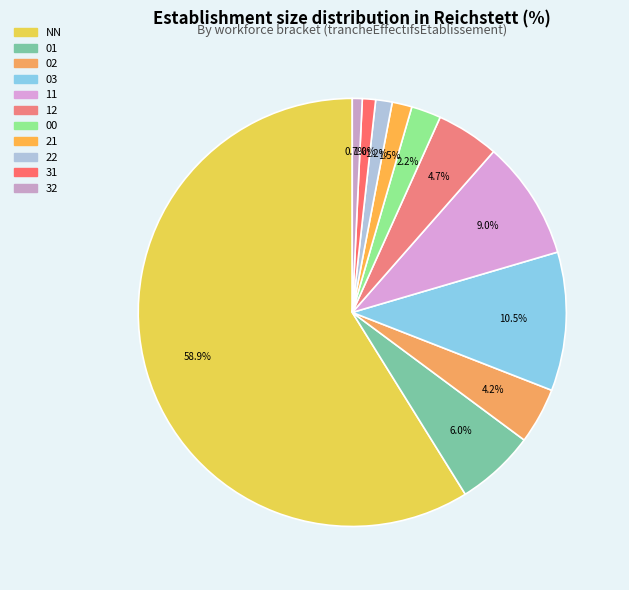

To the nearest percent, what portion does 01 represent?

6%